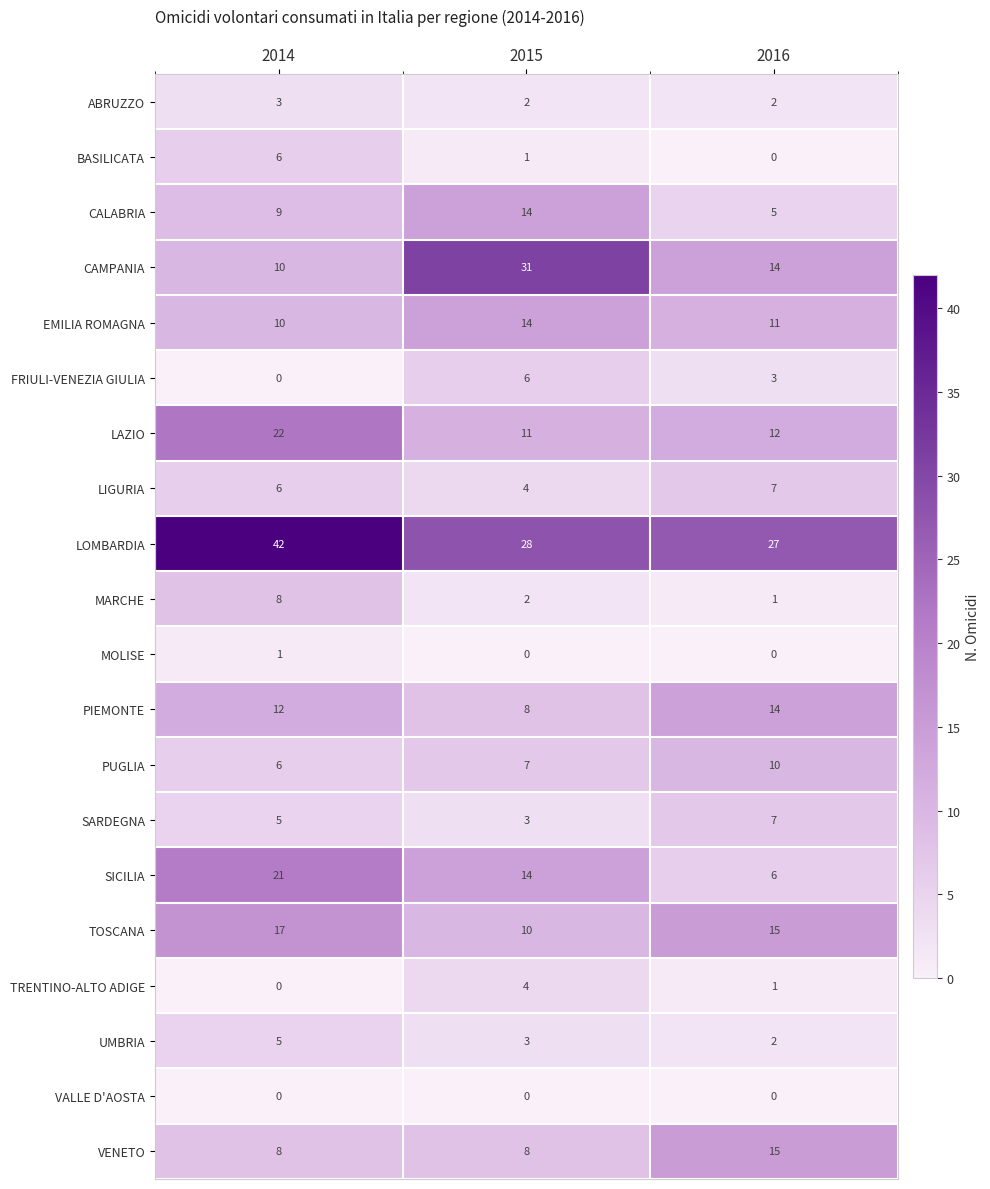

Which series has the largest total across all categories?

LOMBARDIA